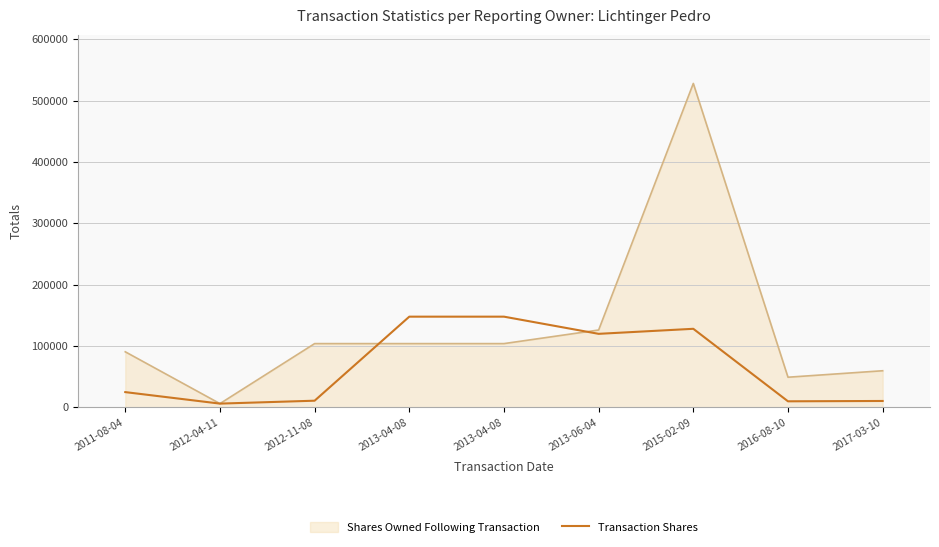

Does the chart display data point markers on the line(s)?

No